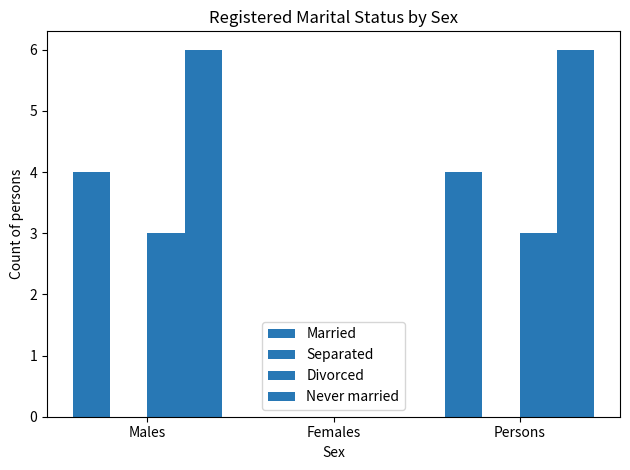

How many data points does each series have?

3